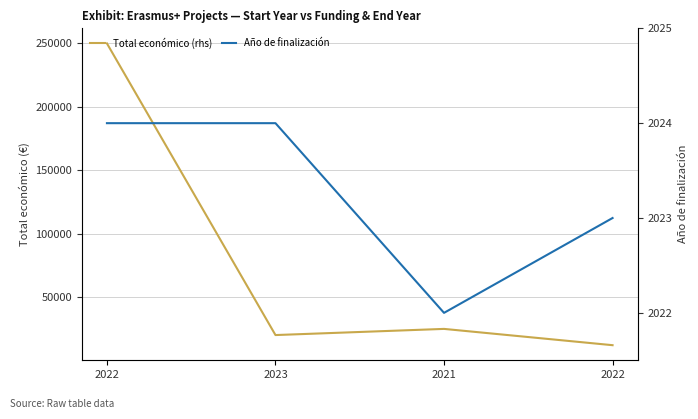

At 2023, list the series in order from largest to smallest.

Total económico (rhs), Año de finalización